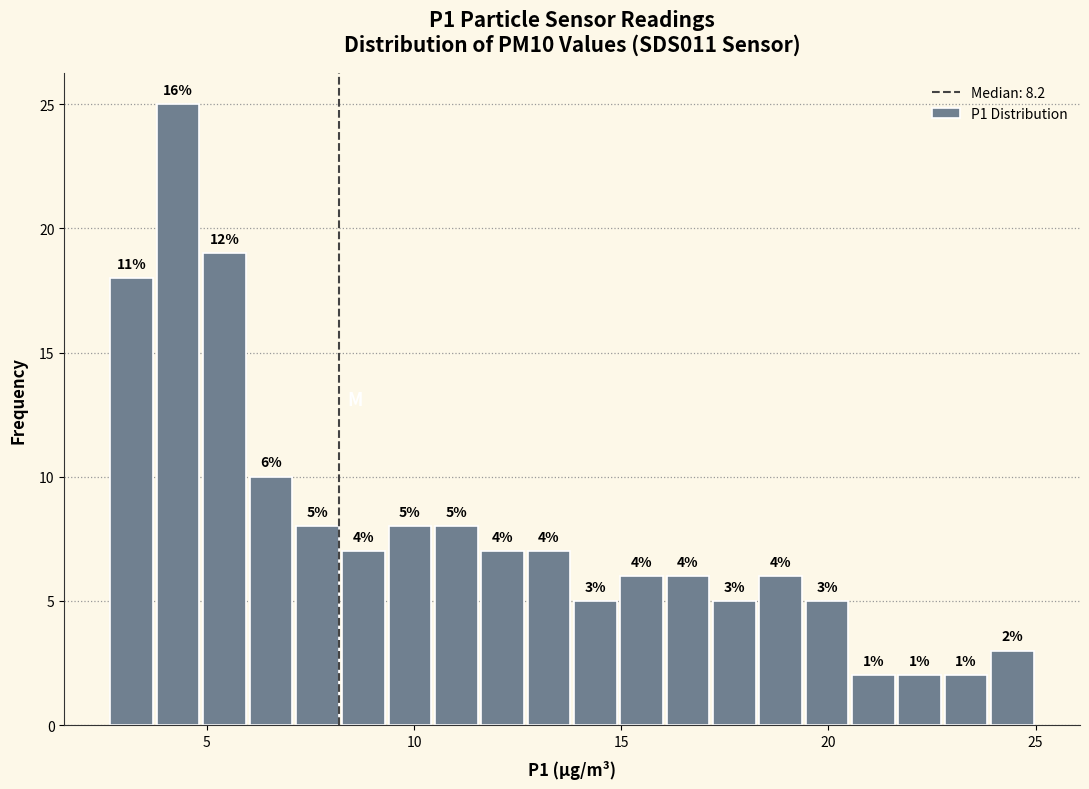

Around what value on the x-axis is the tallest bar? Give the approximate position of its centre, as read against the axis.

4.5